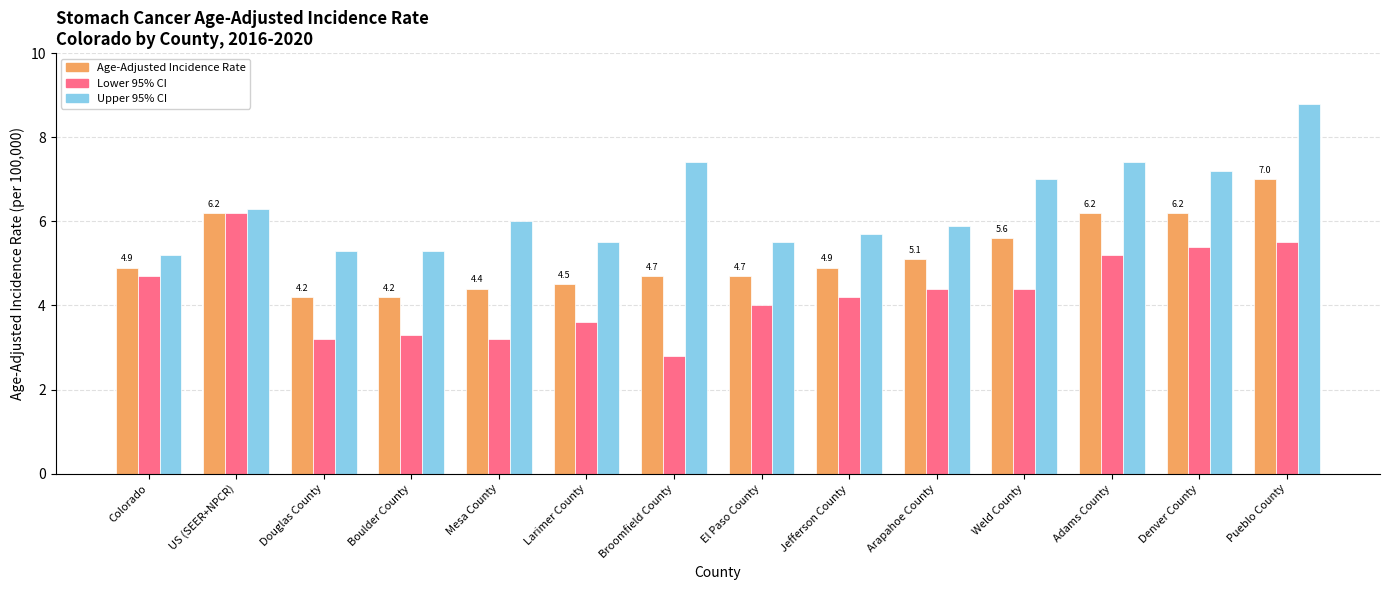

What are all the series names shown in the legend?

Age-Adjusted Incidence Rate, Lower 95% CI, Upper 95% CI